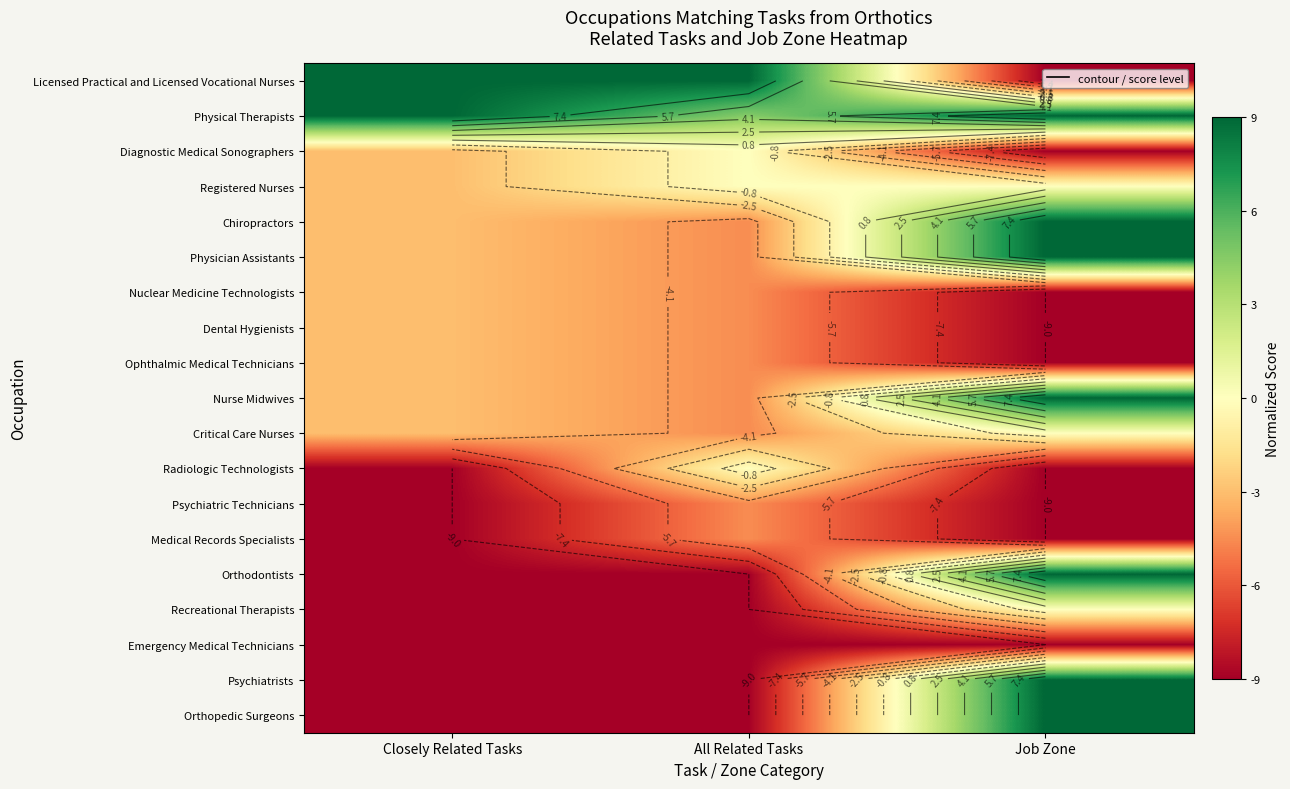

Is it true that Nuclear Medicine Technologists equals -3.0 at Closely Related Tasks?

True